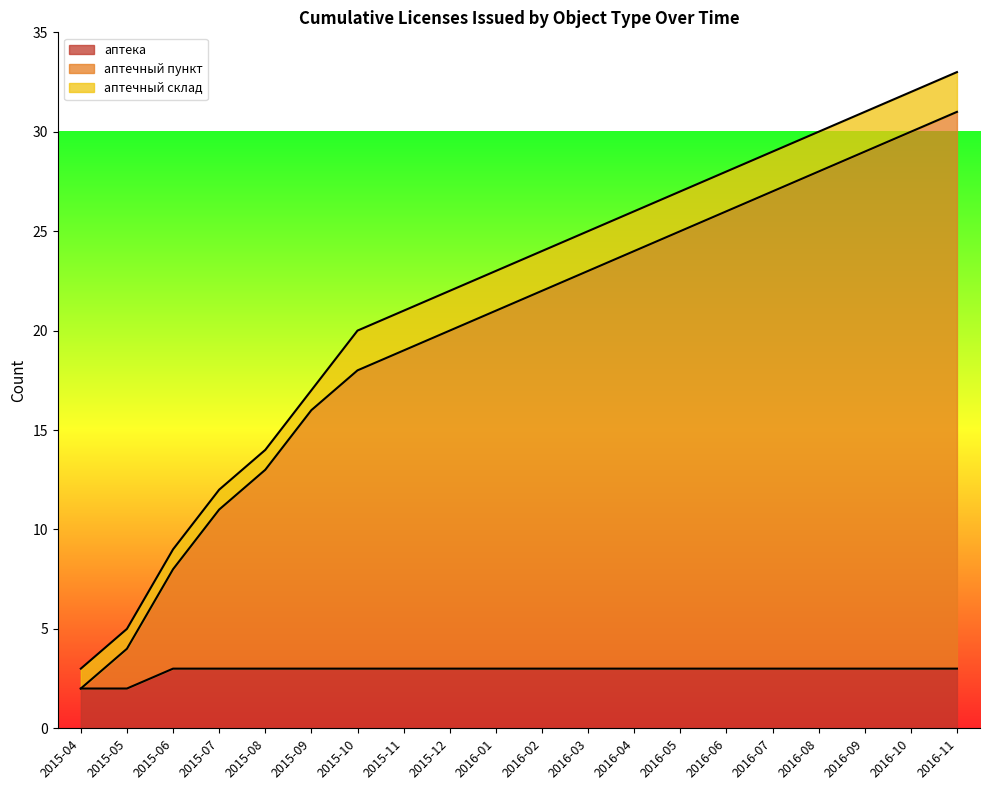

Which series changed the most between 2015-05 and 2016-10?

аптечный пункт